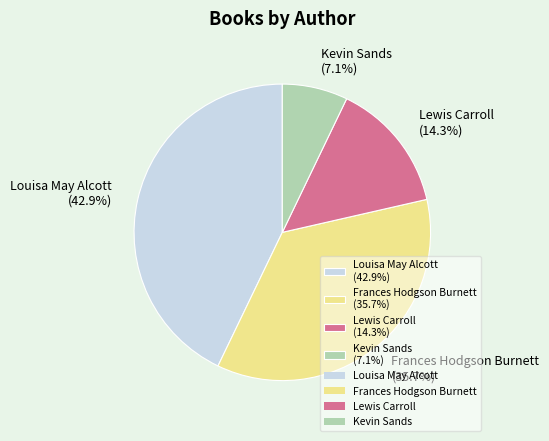

Which has a higher value, Louisa May Alcott (42.9%) or Frances Hodgson Burnett (35.7%)?

Louisa May Alcott (42.9%)